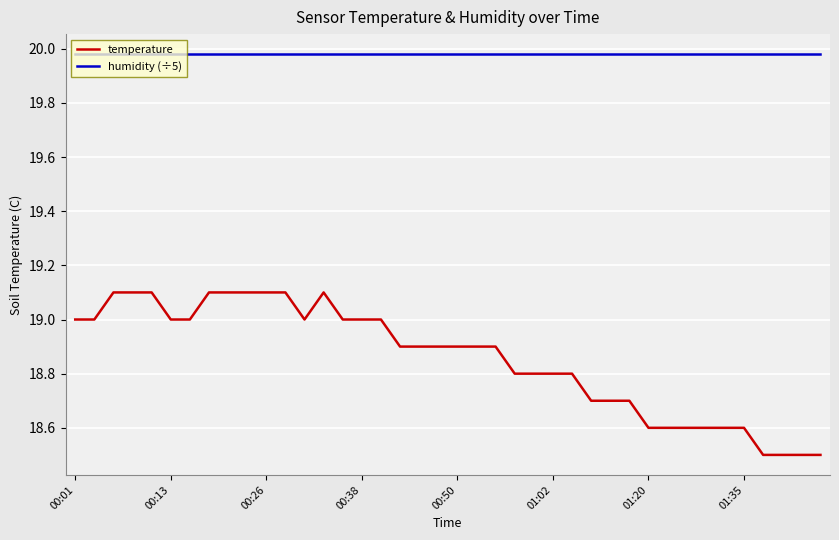

Rank the series by their average value, from highest to lowest.

humidity (÷5), temperature